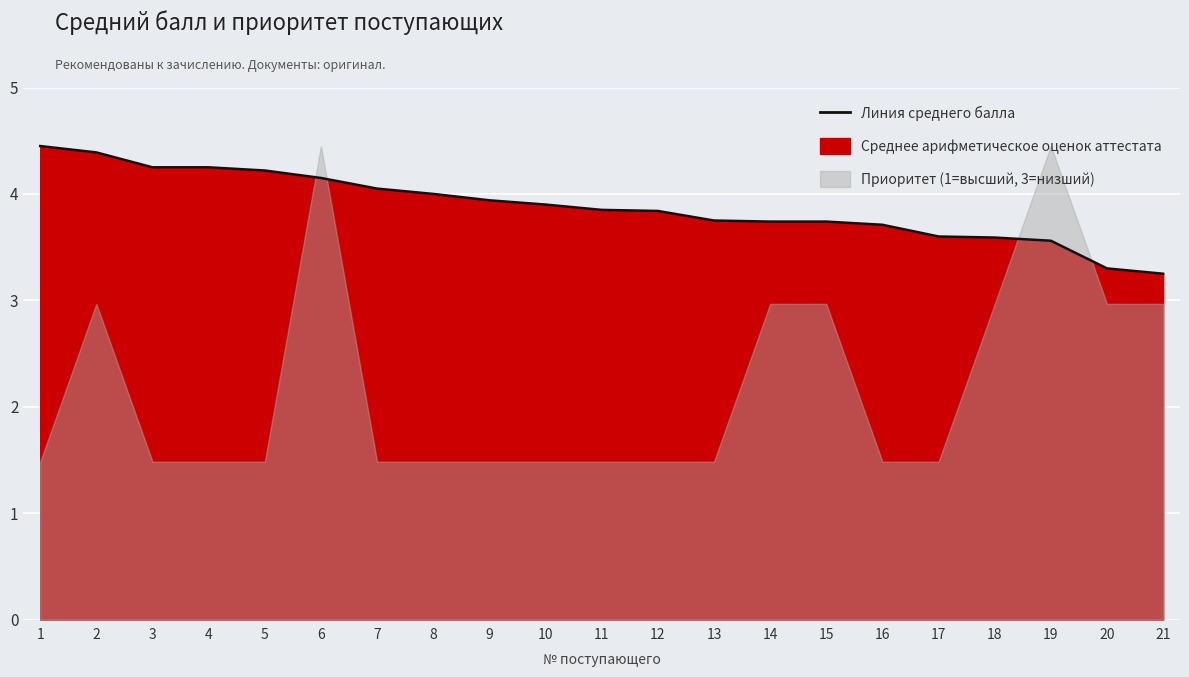

Reading right to left, what are all the values shown in this chart?

3.2	3.3	3.6	3.6	3.6	3.7	3.7	3.7	3.8	3.8	3.9	3.9	3.9	4.0	4.0	4.2	4.2	4.2	4.2	4.4	4.5